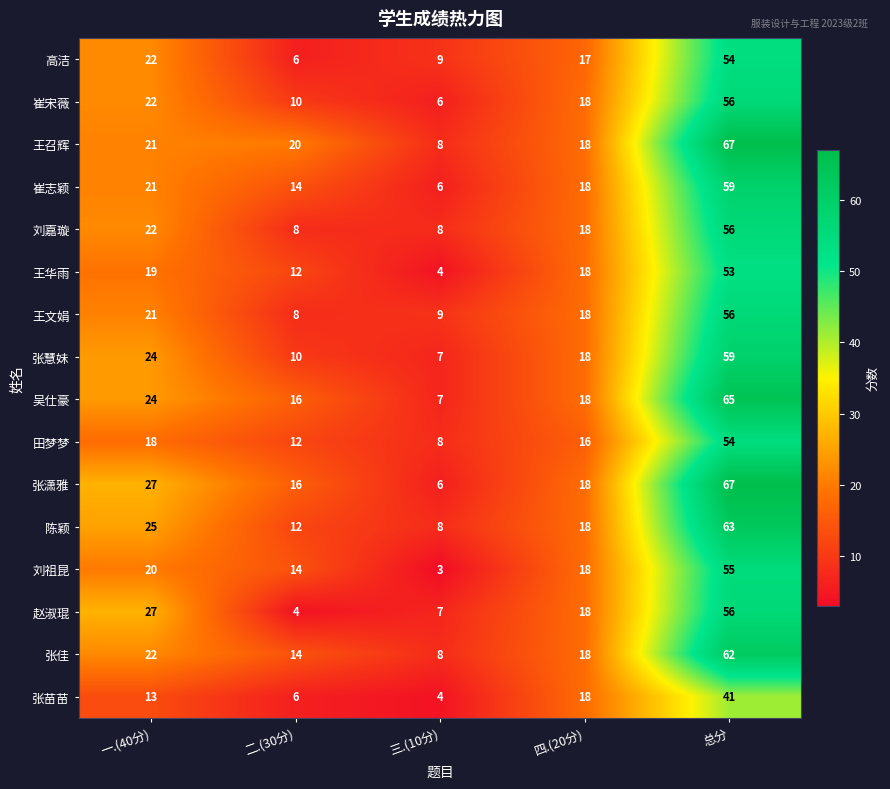

List the labels in order of 张佳 value, smallest first.

三.(10分), 二.(30分), 四.(20分), 一.(40分), 总分